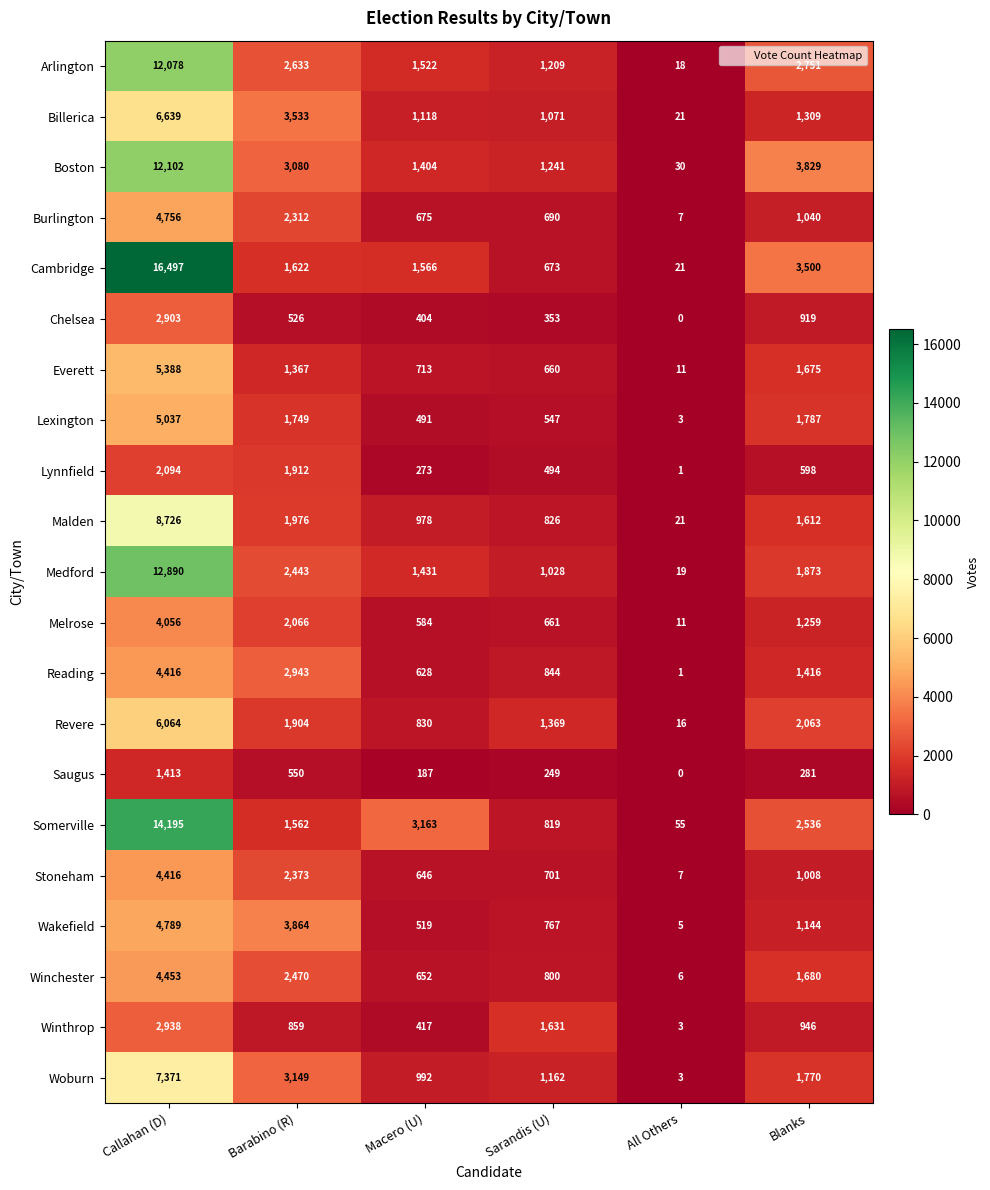

True or false: Revere has a value of 16 at All Others.

True